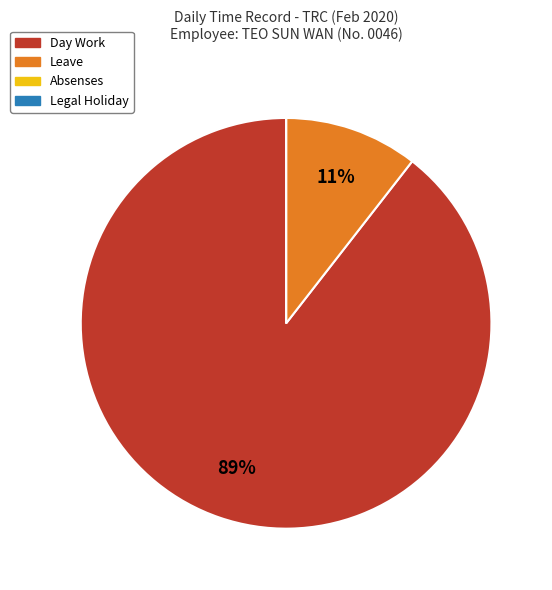

To the nearest percent, what is the average slice percentage?

25%